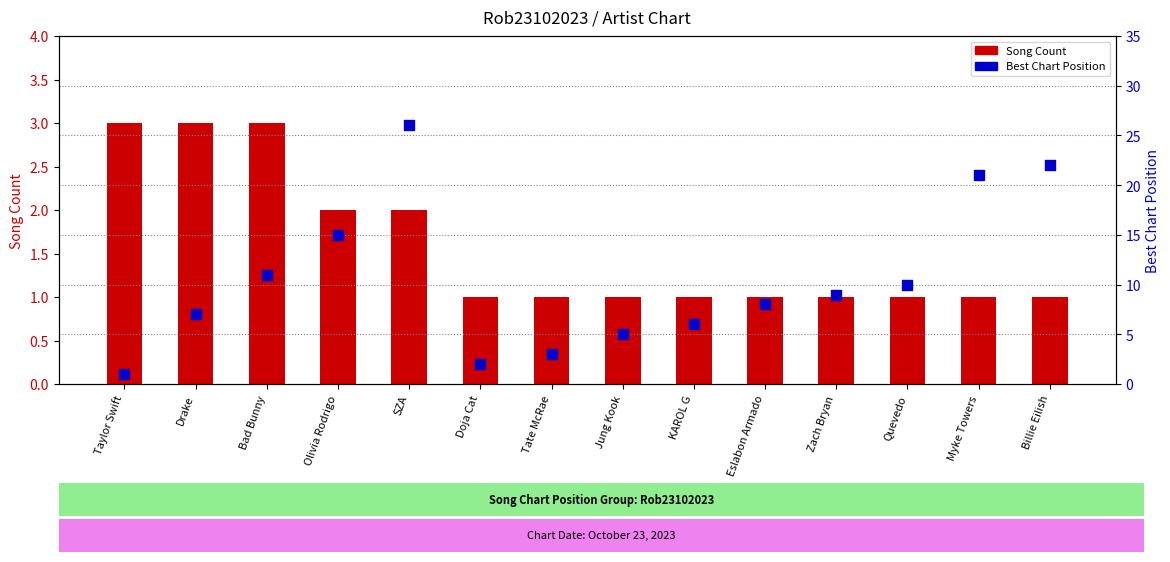

At which category is the sum across all series the highest?

SZA